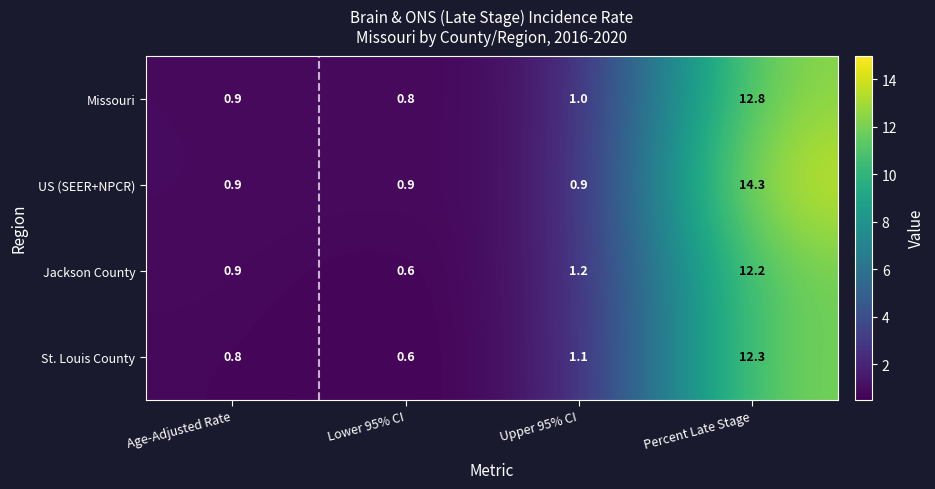

How many categories are shown in the chart?

4